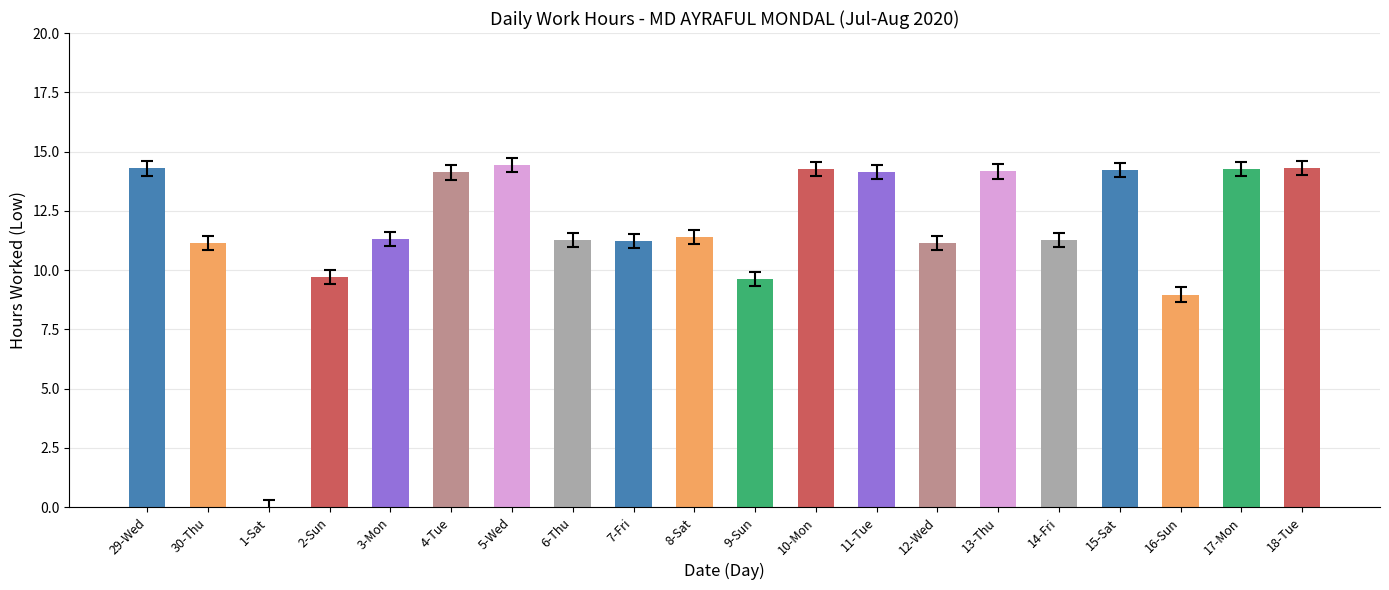

Is it true that the value at 6-Thu is 18.3?

False